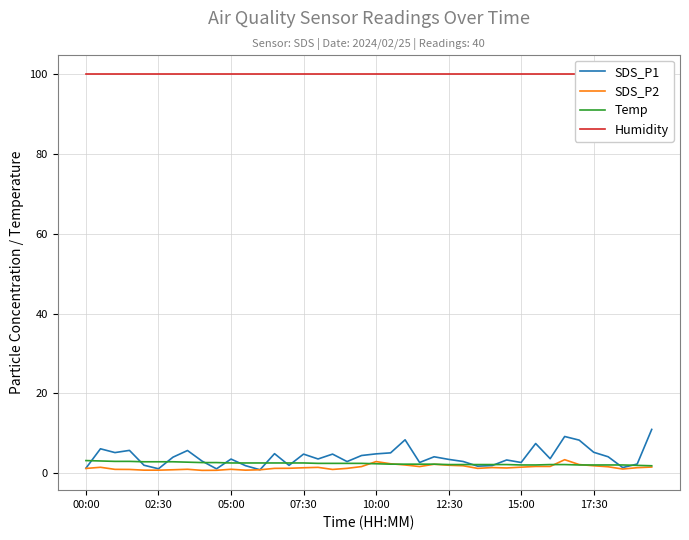

What is the minimum value shown in the chart?

0.8